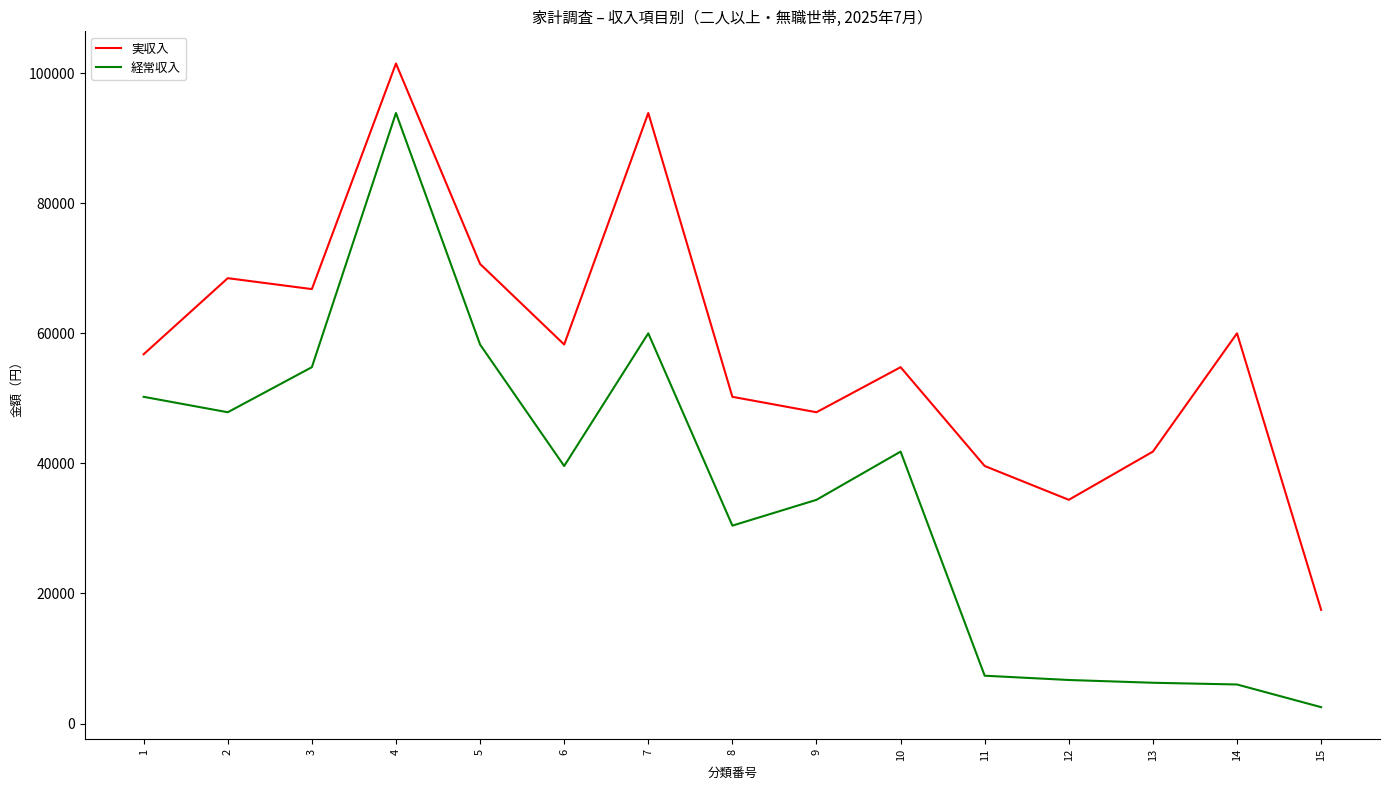

How many values in the 実収入 series are below 56797?

7